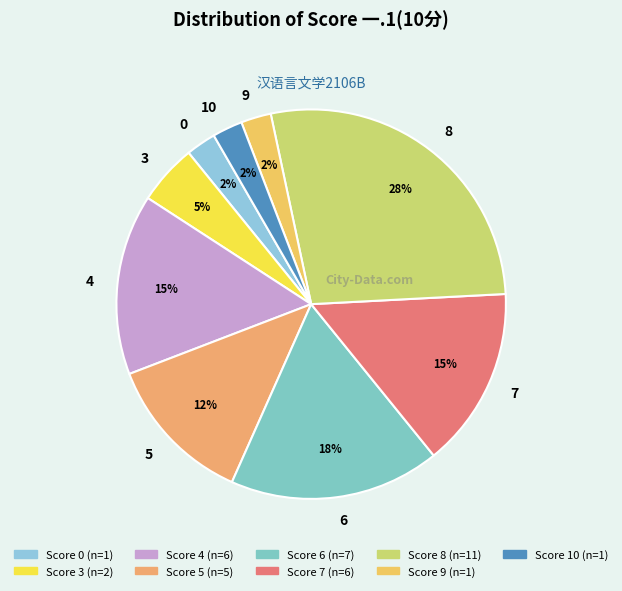

To the nearest percent, what is the average slice percentage?

11%